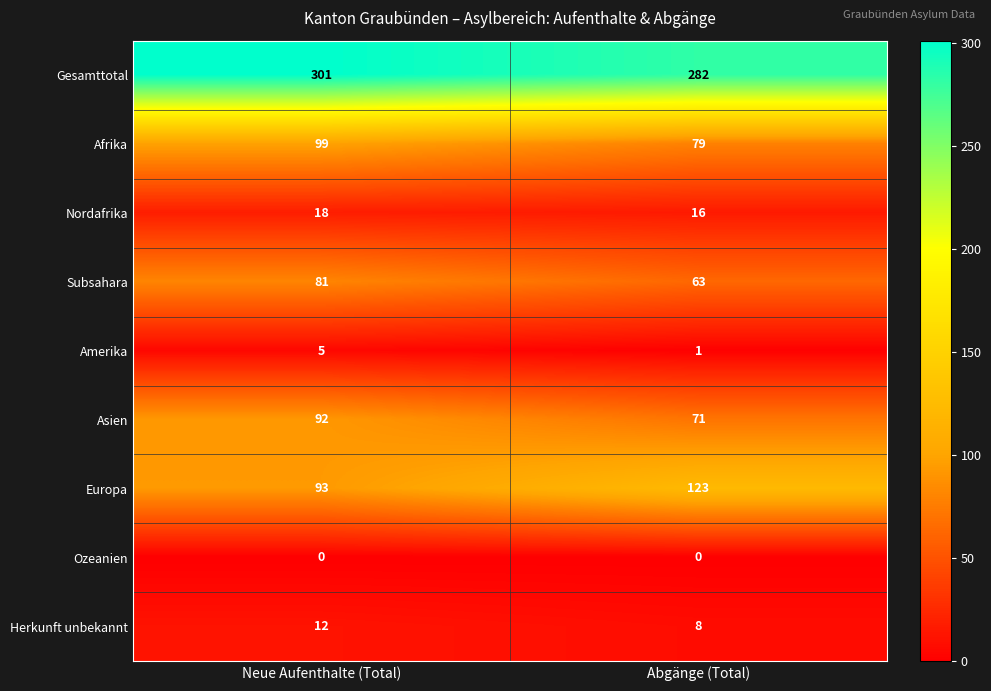

Reading left to right, what are all the values shown in this chart?

Gesamttotal: Neue Aufenthalte (Total)=301	Abgänge (Total)=282
Afrika: Neue Aufenthalte (Total)=99	Abgänge (Total)=79
Nordafrika: Neue Aufenthalte (Total)=18	Abgänge (Total)=16
Subsahara: Neue Aufenthalte (Total)=81	Abgänge (Total)=63
Amerika: Neue Aufenthalte (Total)=5	Abgänge (Total)=1
Asien: Neue Aufenthalte (Total)=92	Abgänge (Total)=71
Europa: Neue Aufenthalte (Total)=93	Abgänge (Total)=123
Ozeanien: Neue Aufenthalte (Total)=0	Abgänge (Total)=0
Herkunft unbekannt: Neue Aufenthalte (Total)=12	Abgänge (Total)=8